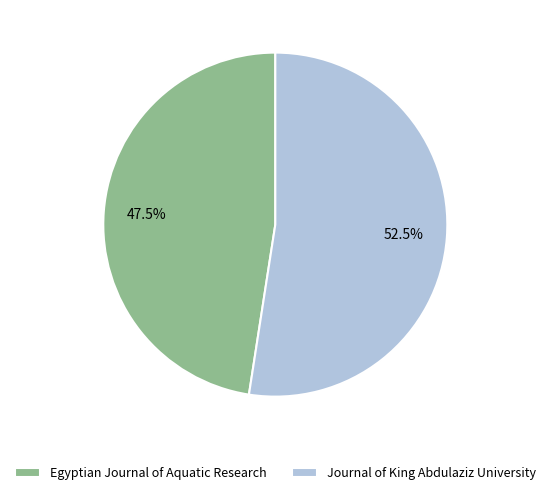

To the nearest percent, what is the difference between the largest and smallest slice percentages?

5%